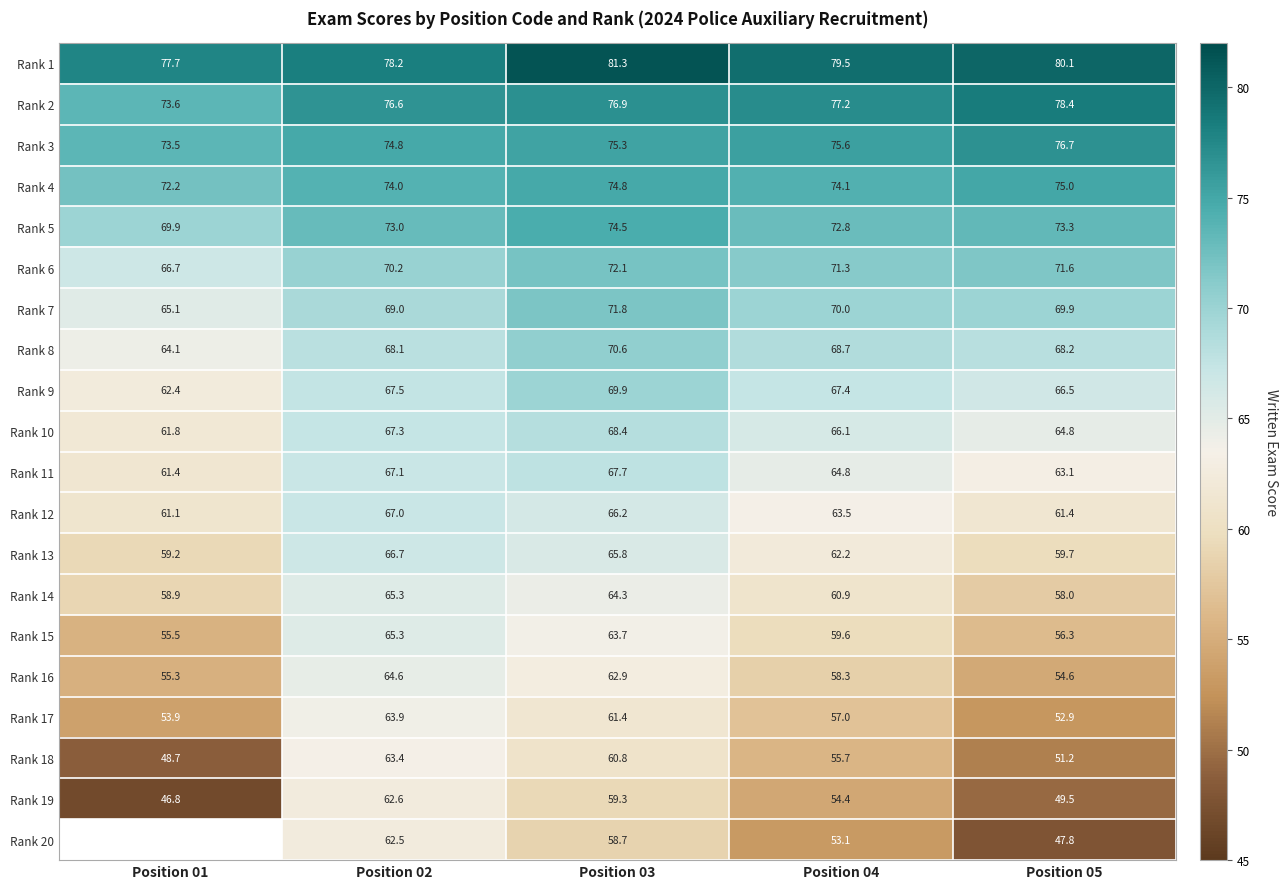

What is the average value of the Rank 2 series?

76.5